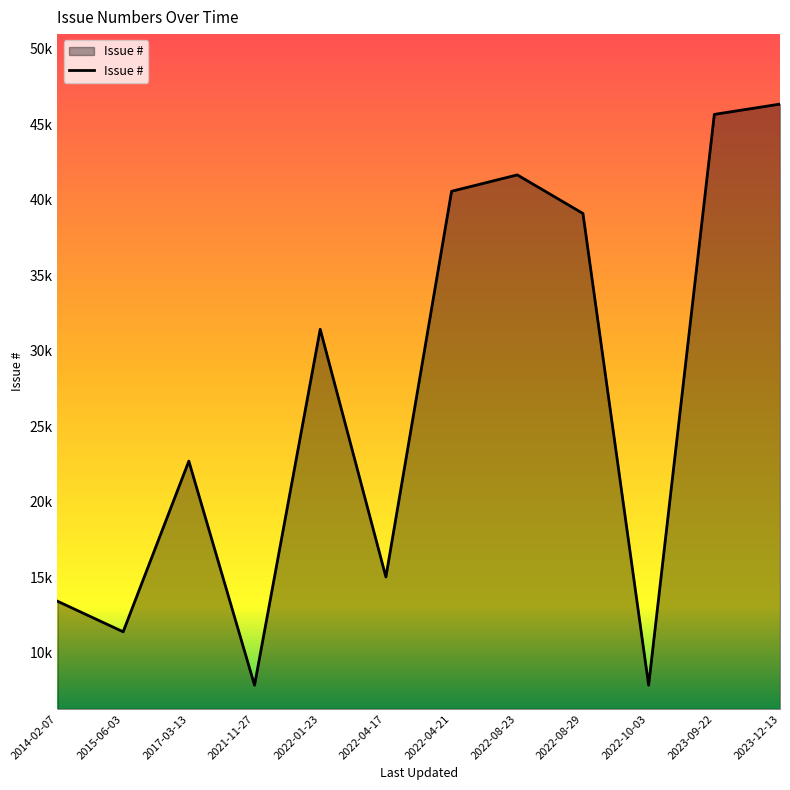

Does the chart have visible grid lines?

No